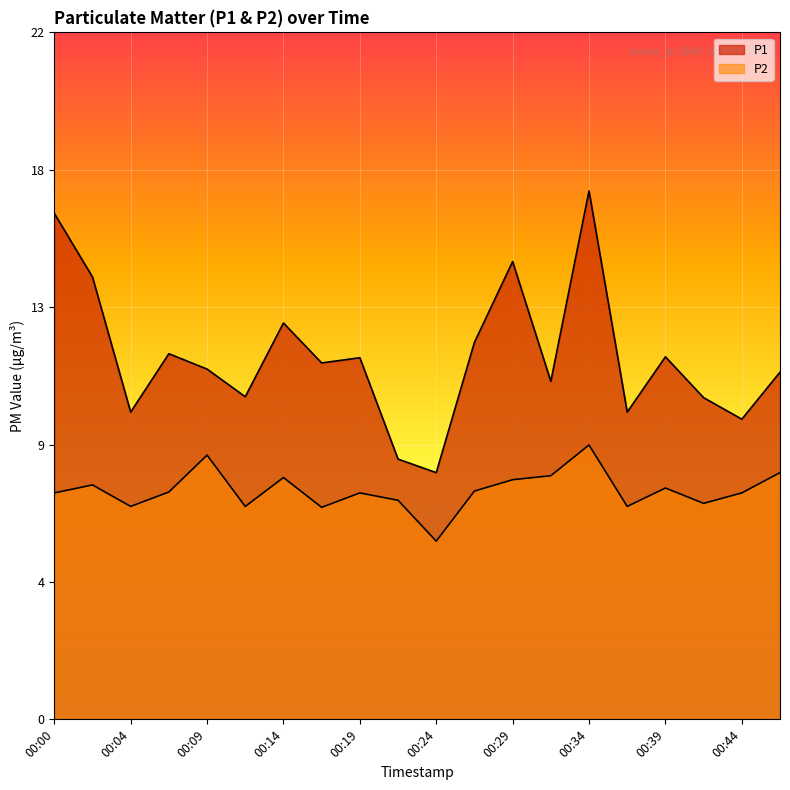

What is the sum of the P1 values at 00:09 and 00:41?

21.9